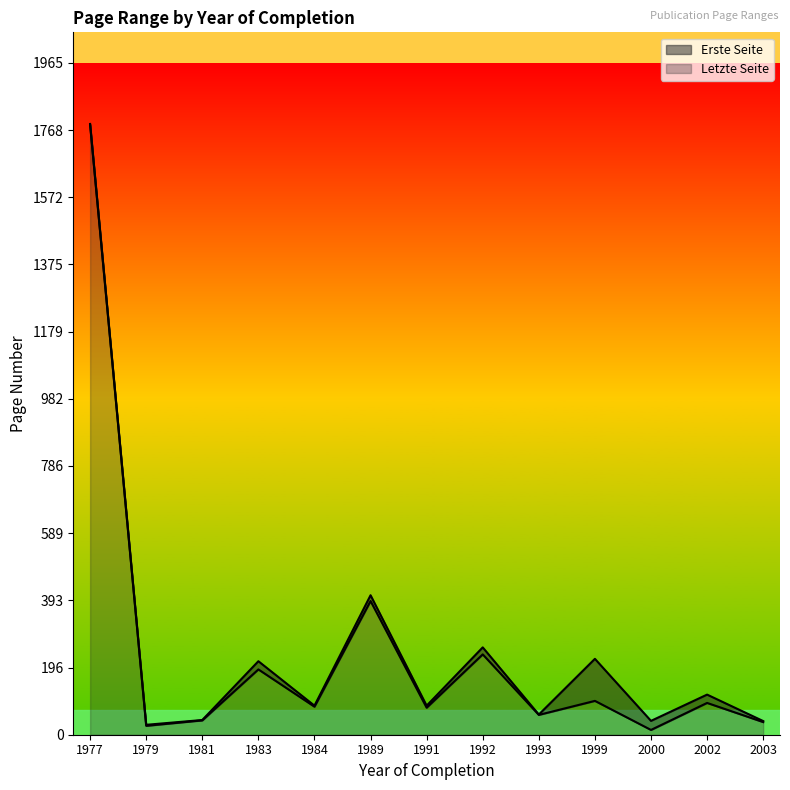

What is the total value across all series at 1999?

222.0